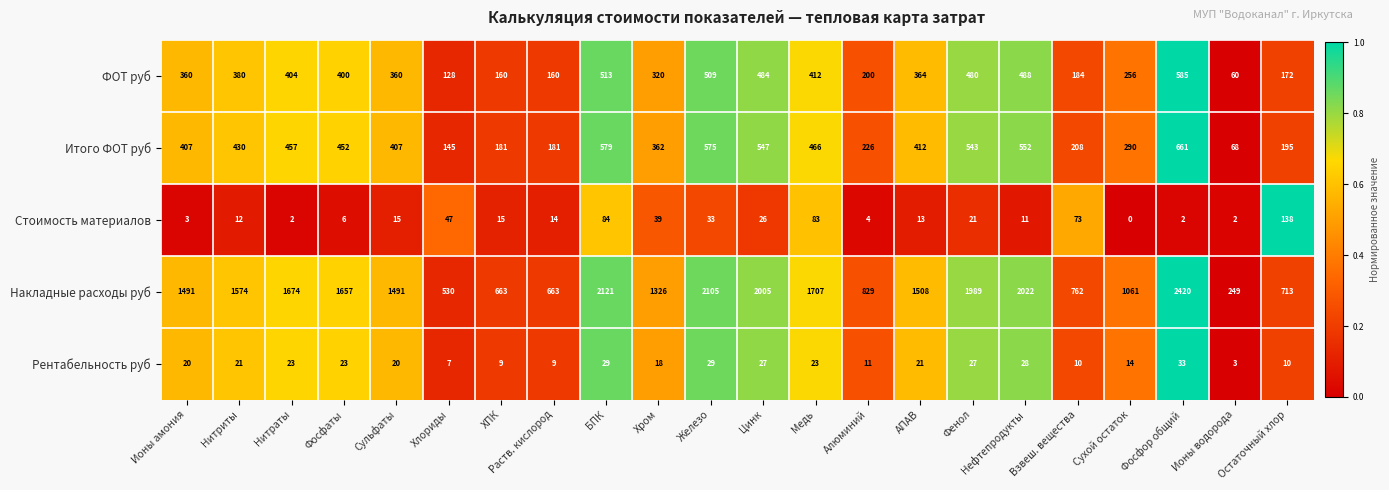

Read the Стоимость материалов value at Фосфаты, to the nearest 5.

5